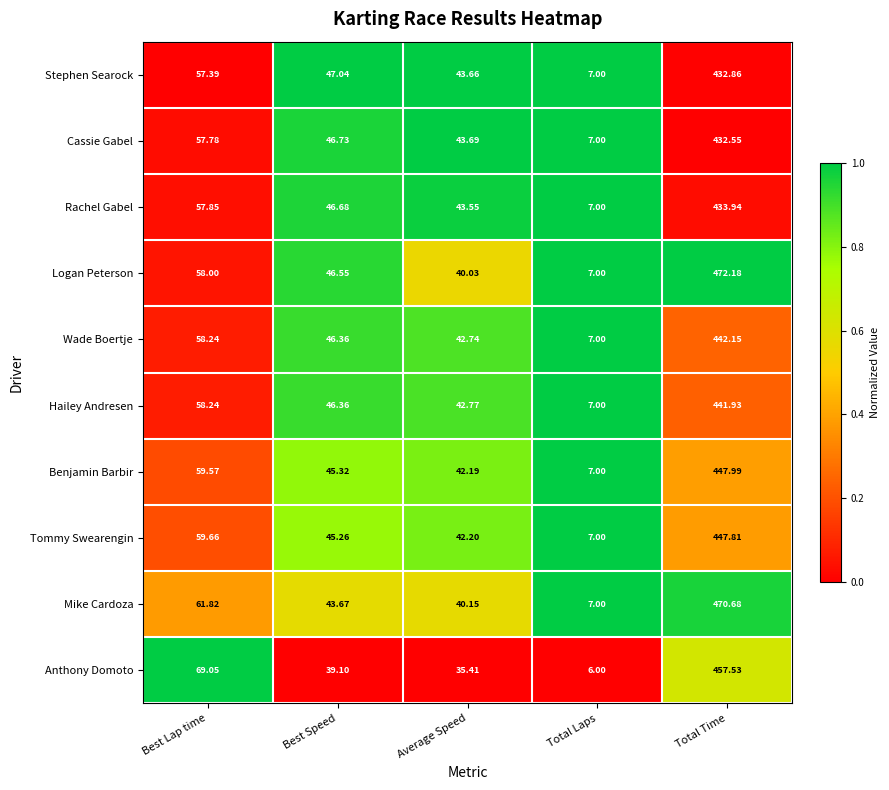

Where does the Logan Peterson series first go above 46?

Best Lap time